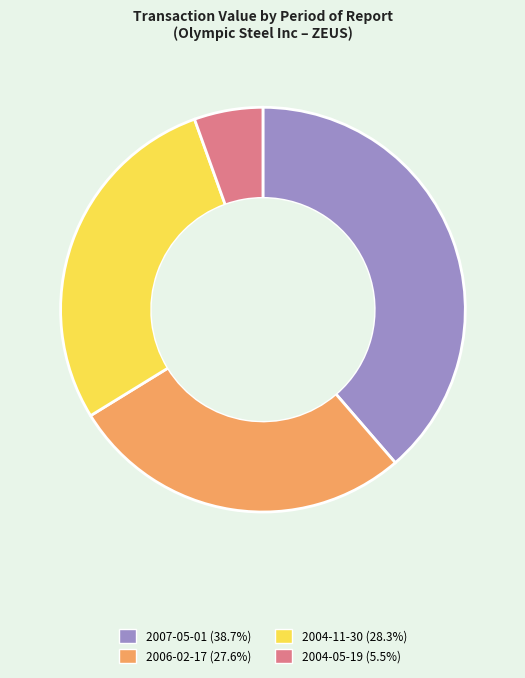

What is the largest slice in the pie chart?

2007-05-01